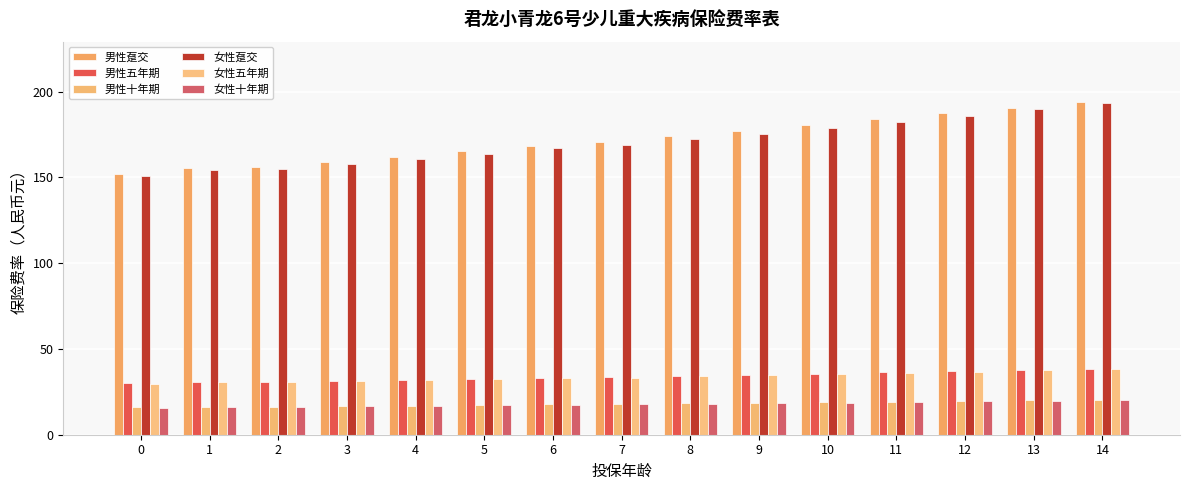

What is the sum of the 男性五年期 values at 11 and 13?

74.0